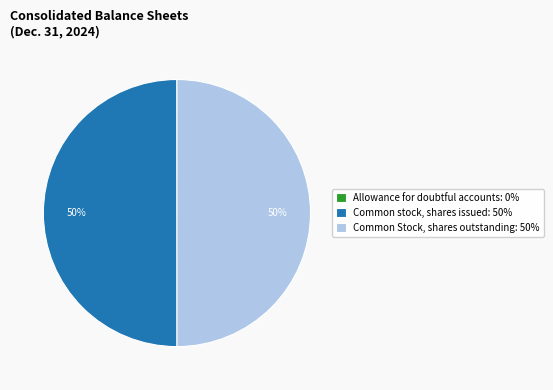

What percentage is the Common Stock, shares outstanding slice, to the nearest percent?

50%